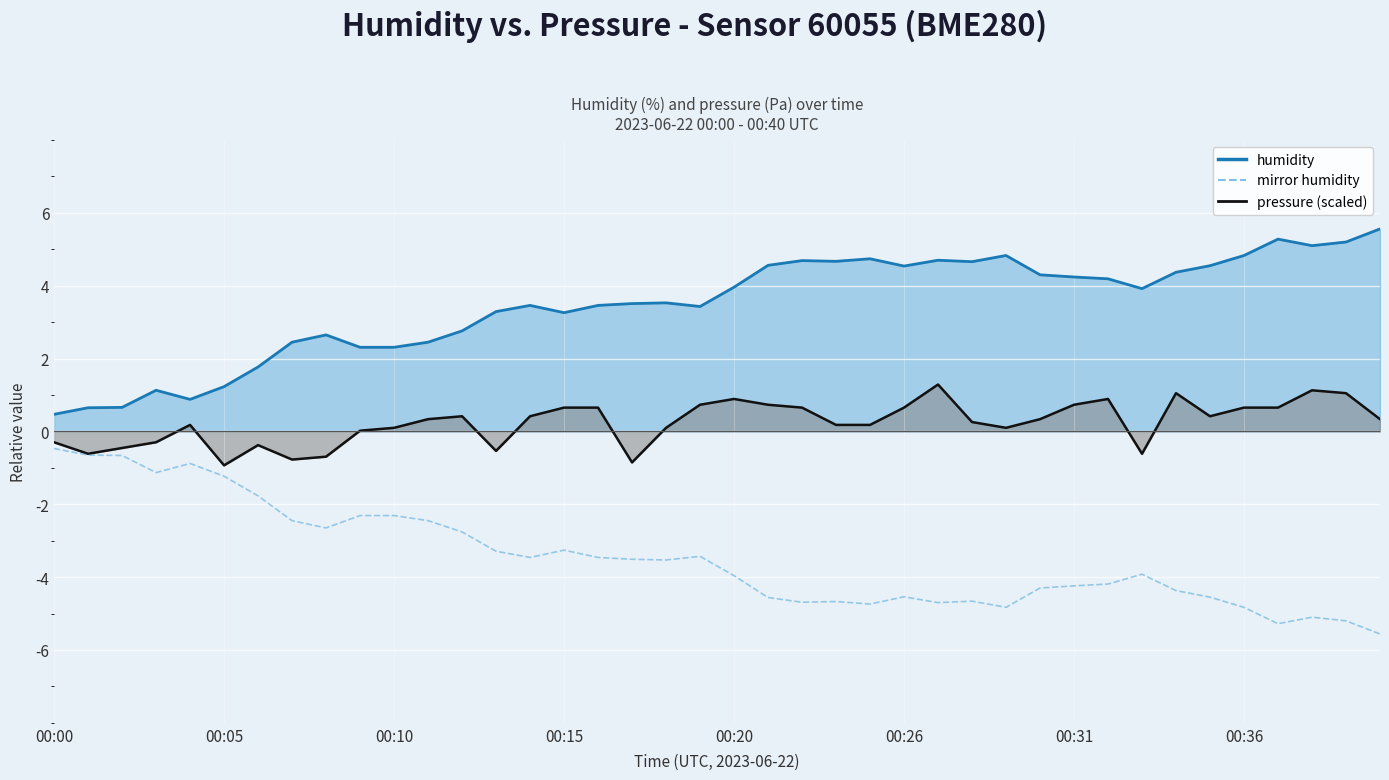

List the series in order of their overall mean, highest first.

humidity, pressure (scaled), mirror humidity